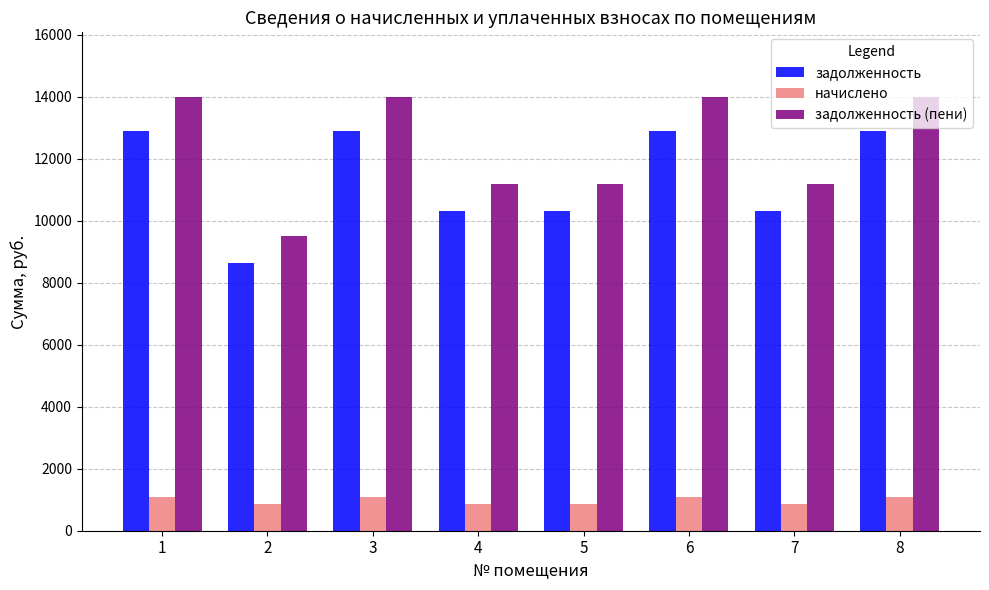

True or false: задолженность (пени) has a value of 4290.6 at 6.

False